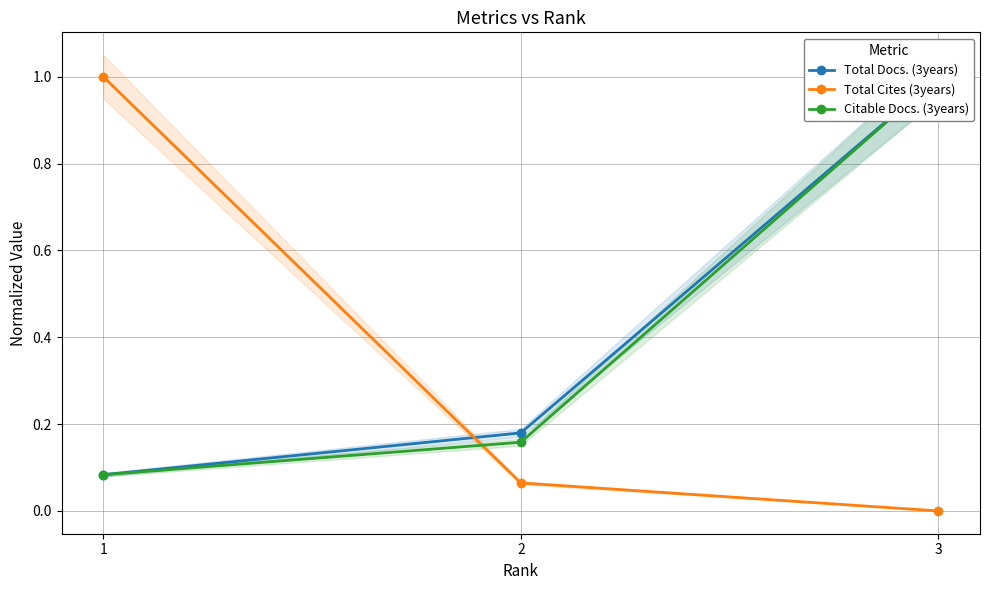

The Citable Docs. (3years) series shows 0.2 at 2. True or false?

True